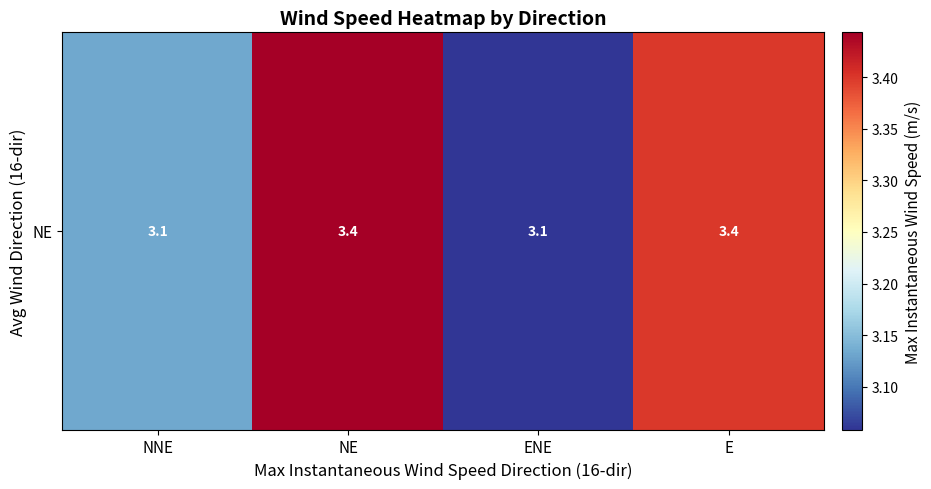

Which label corresponds to the smallest value in the chart?

ENE